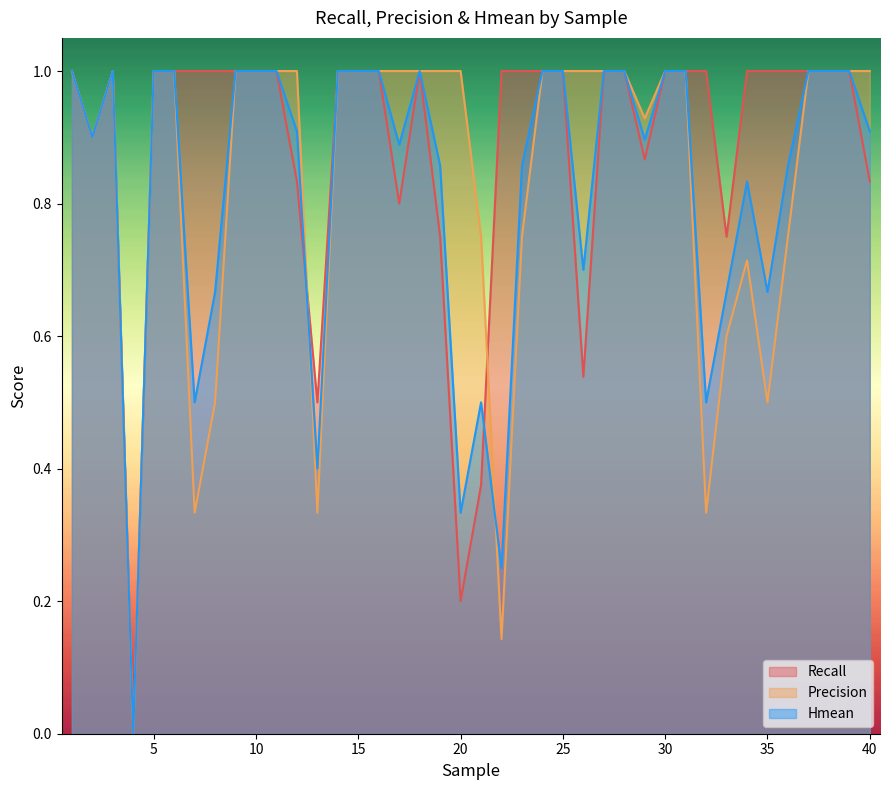

Is it true that Hmean equals 0.1 at 13?

False